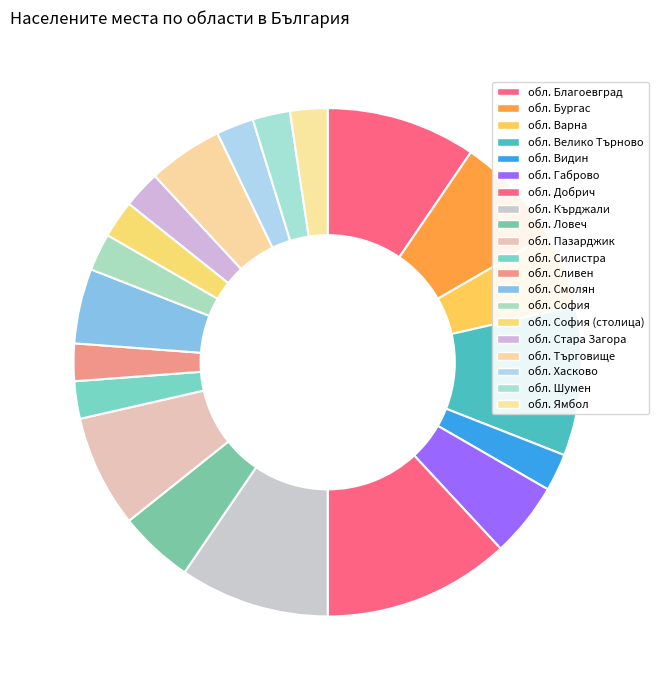

To the nearest percent, what is the combined percentage of обл. Ямбол and обл. Ловеч?

7%